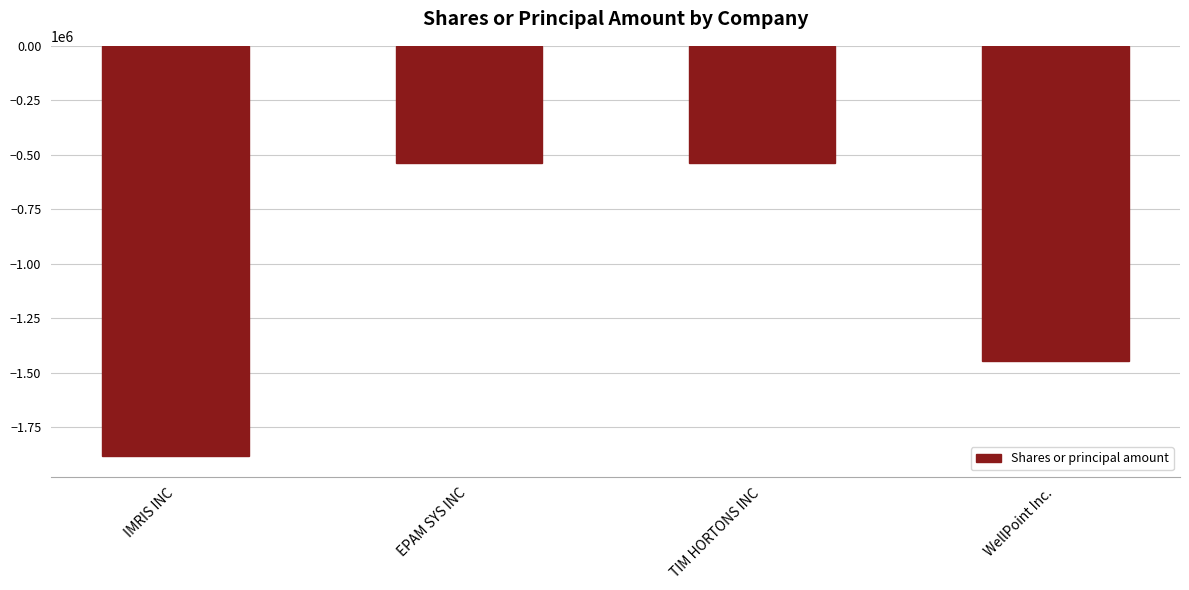

What is the sum of the values at TIM HORTONS INC and WellPoint Inc.?

-1983703